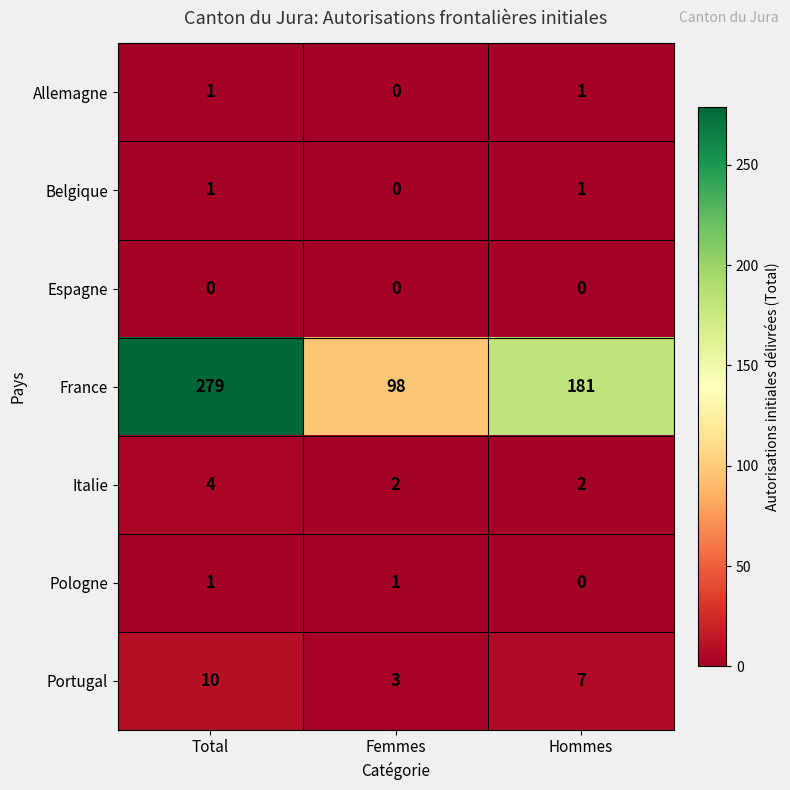

Count the Pologne values in the range 0 to 1.

3